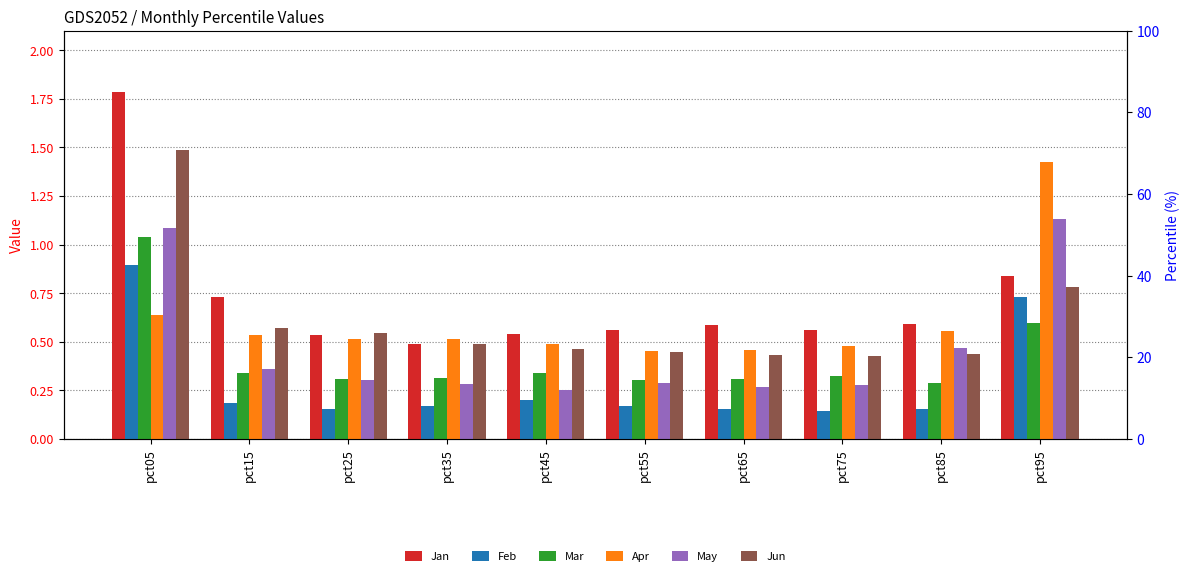

What are all the series names shown in the legend?

Jan, Feb, Mar, Apr, May, Jun